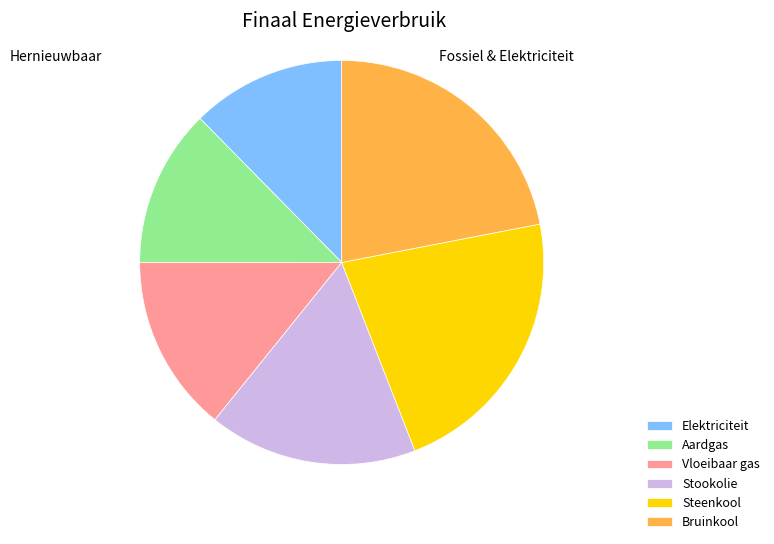

Between Stookolie and Bruinkool, which is larger?

Bruinkool